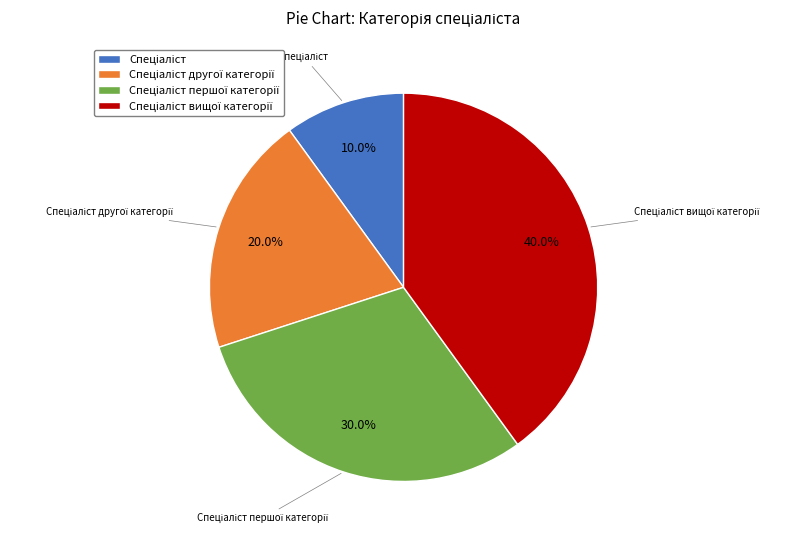

Is there any slice that represents more than half of the pie?

No